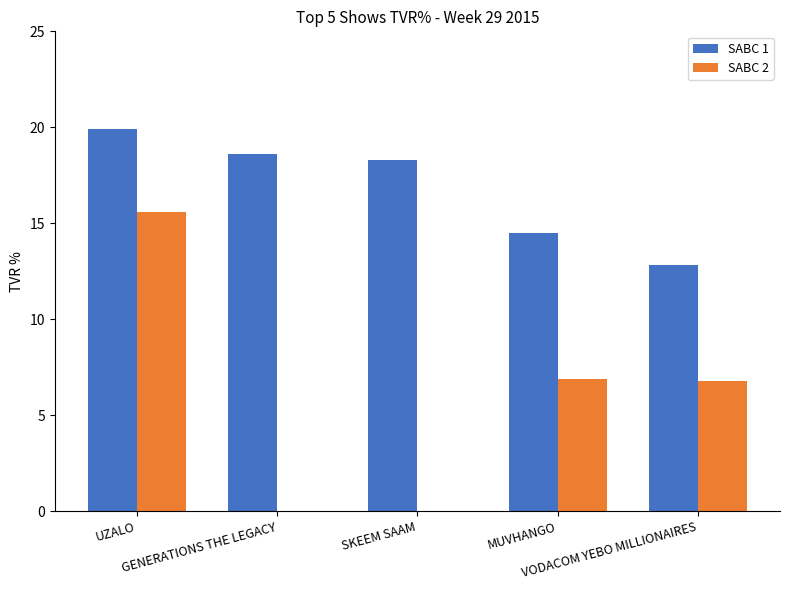

Which series has the largest total across all categories?

SABC 1